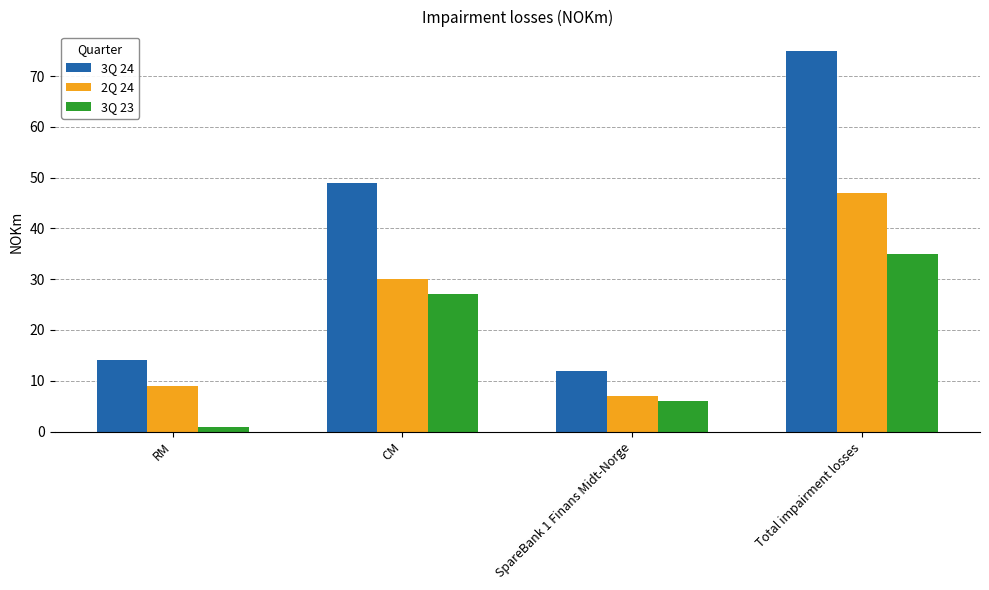

At which category is the sum across all series the highest?

Total impairment losses